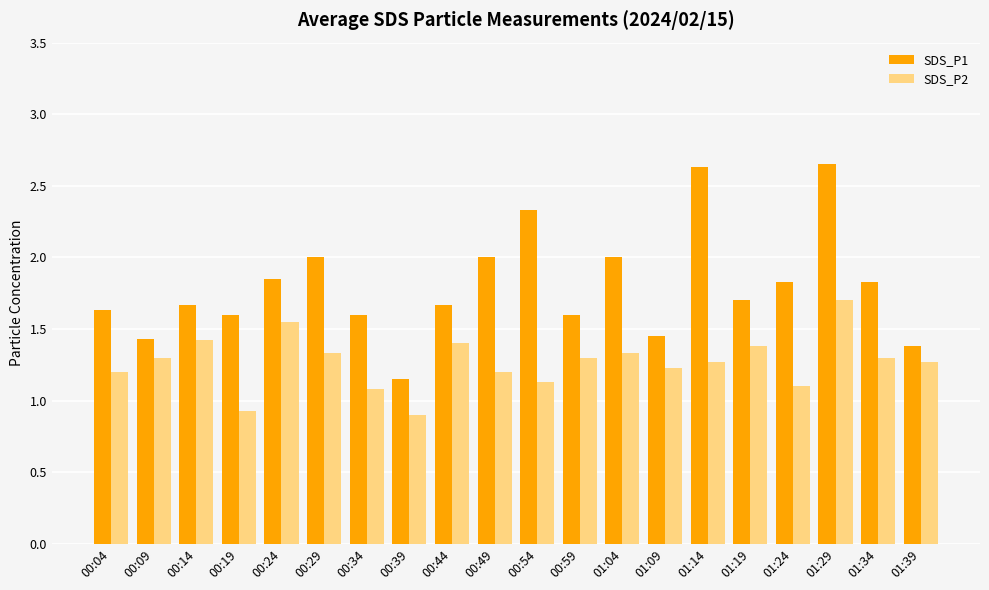

What is the highest value of the SDS_P2 series?

1.7